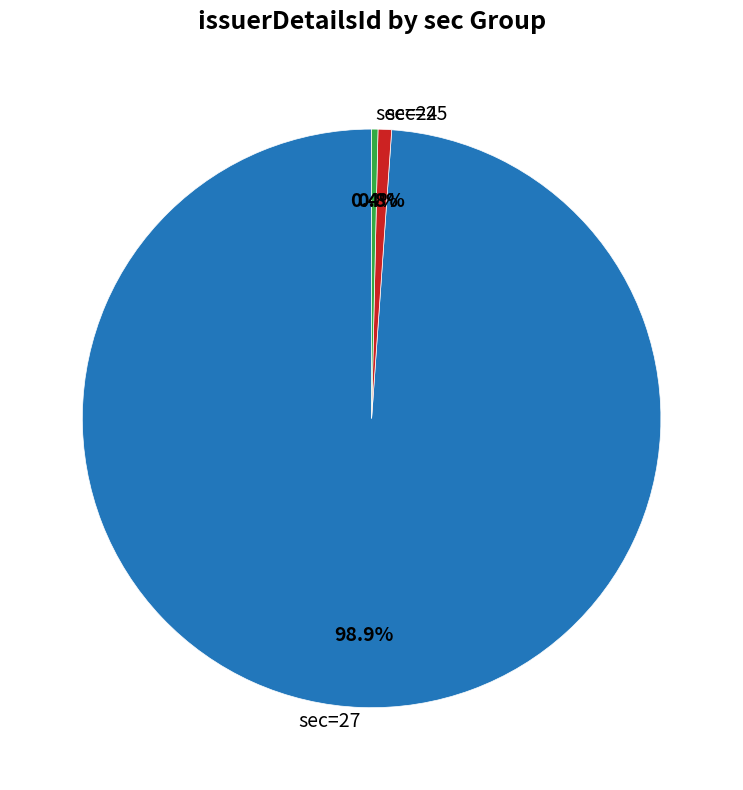

Which category has the biggest portion of the pie?

sec=27